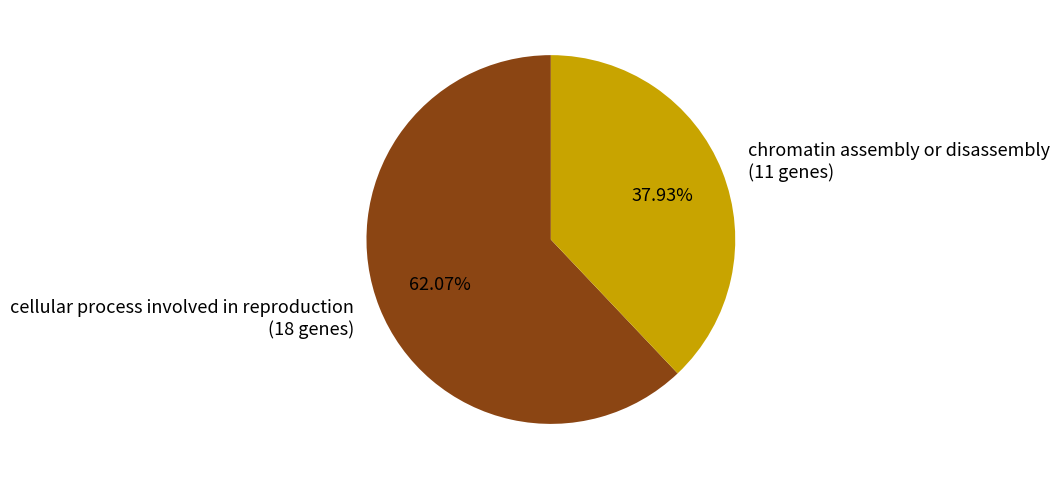

Which category has the smallest portion of the pie?

chromatin assembly or disassembly (11 genes)